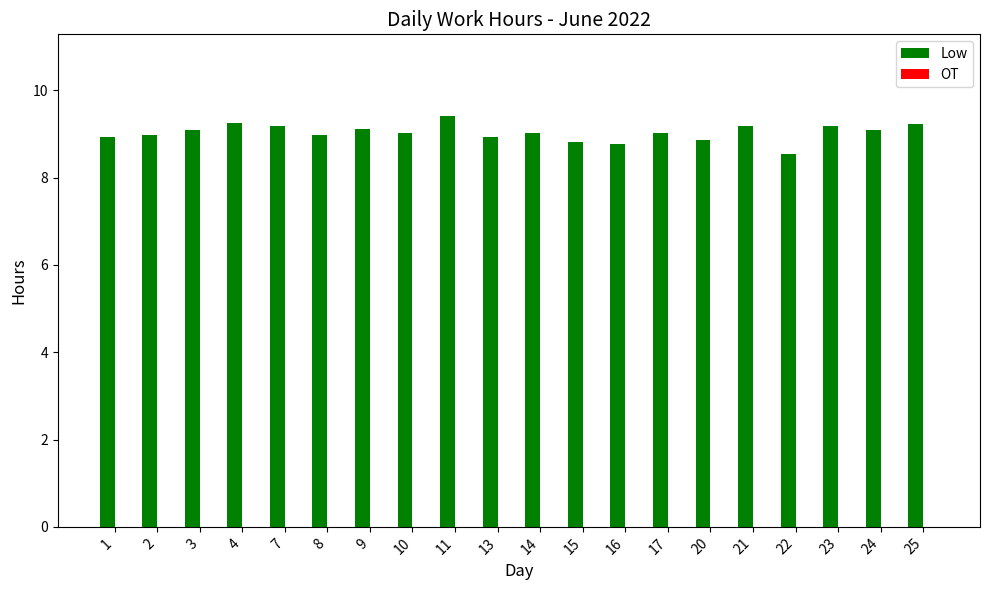

What is the greatest value displayed?

9.4